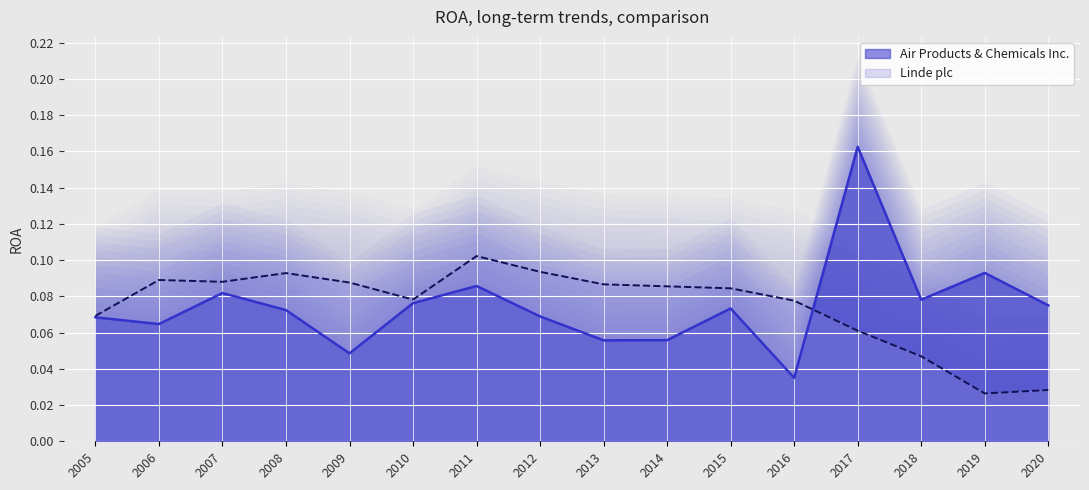

What is the value of the Linde plc point at the 13th from the left?

0.1